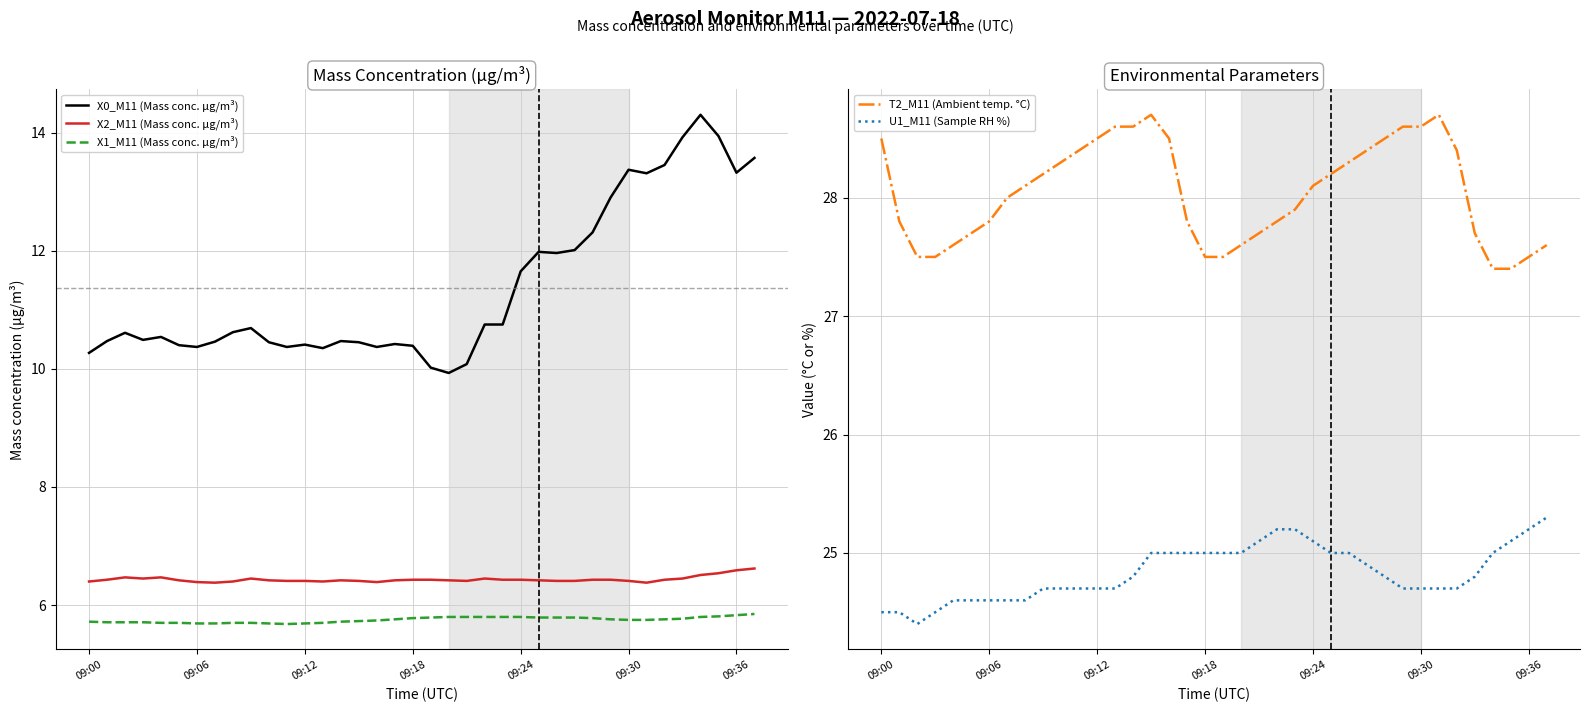

Is this an area chart (filled region under the line)?

No